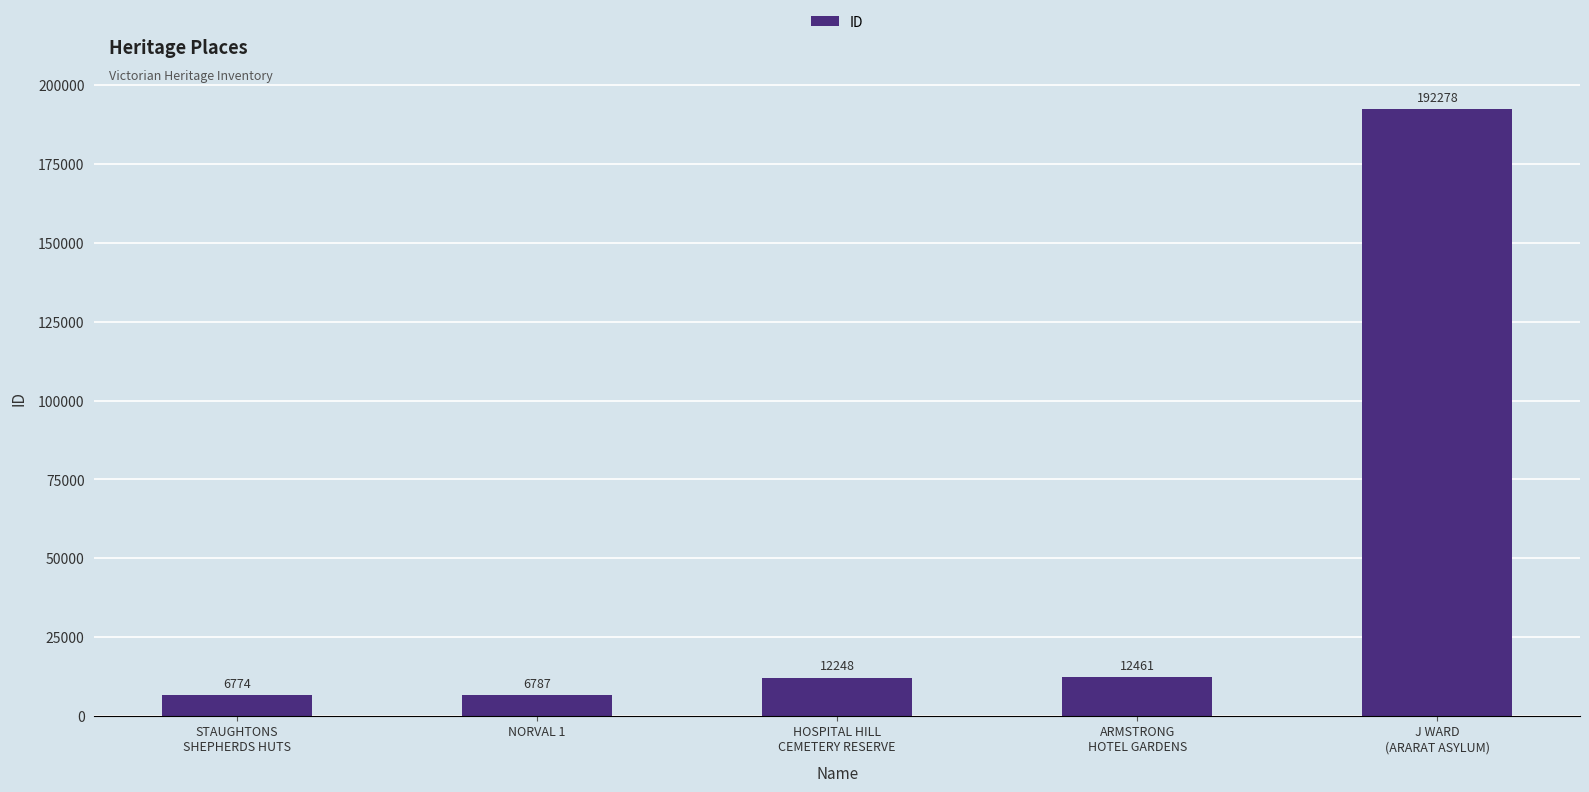

Reading right to left, list all the values displayed in this chart.

192278	12461	12248	6787	6774